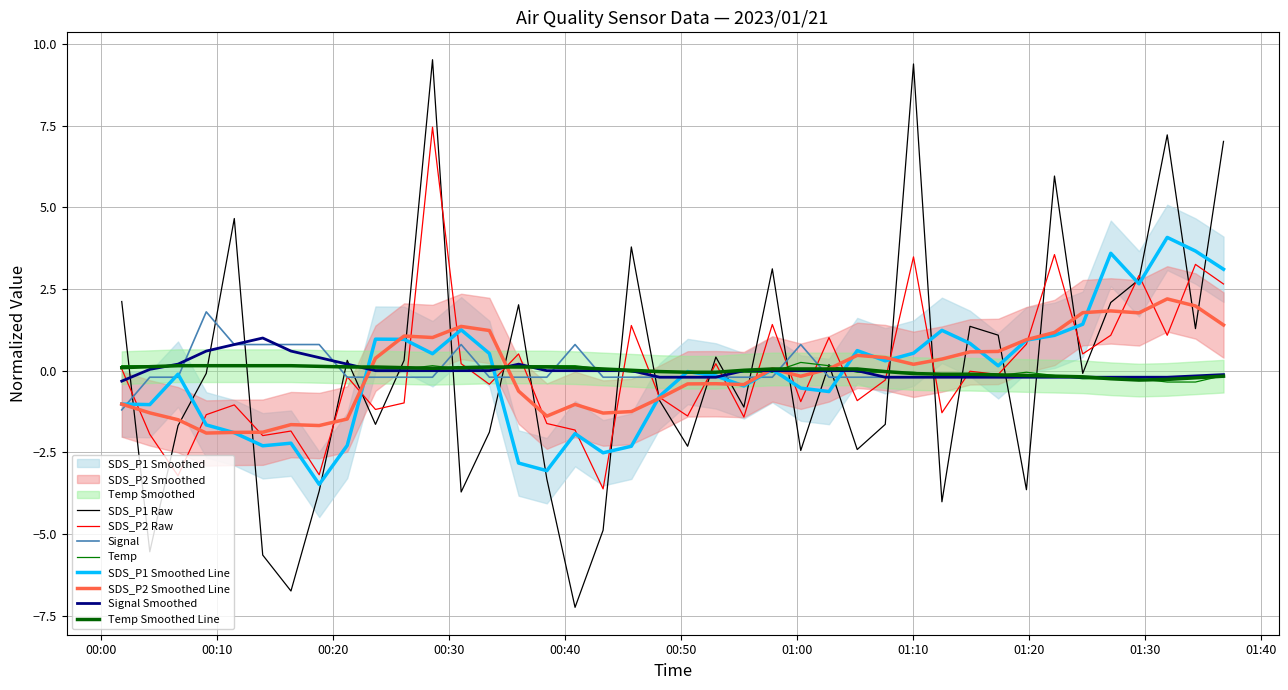

What is the difference between the maximum and minimum values in the SDS_P1 series?

16.8